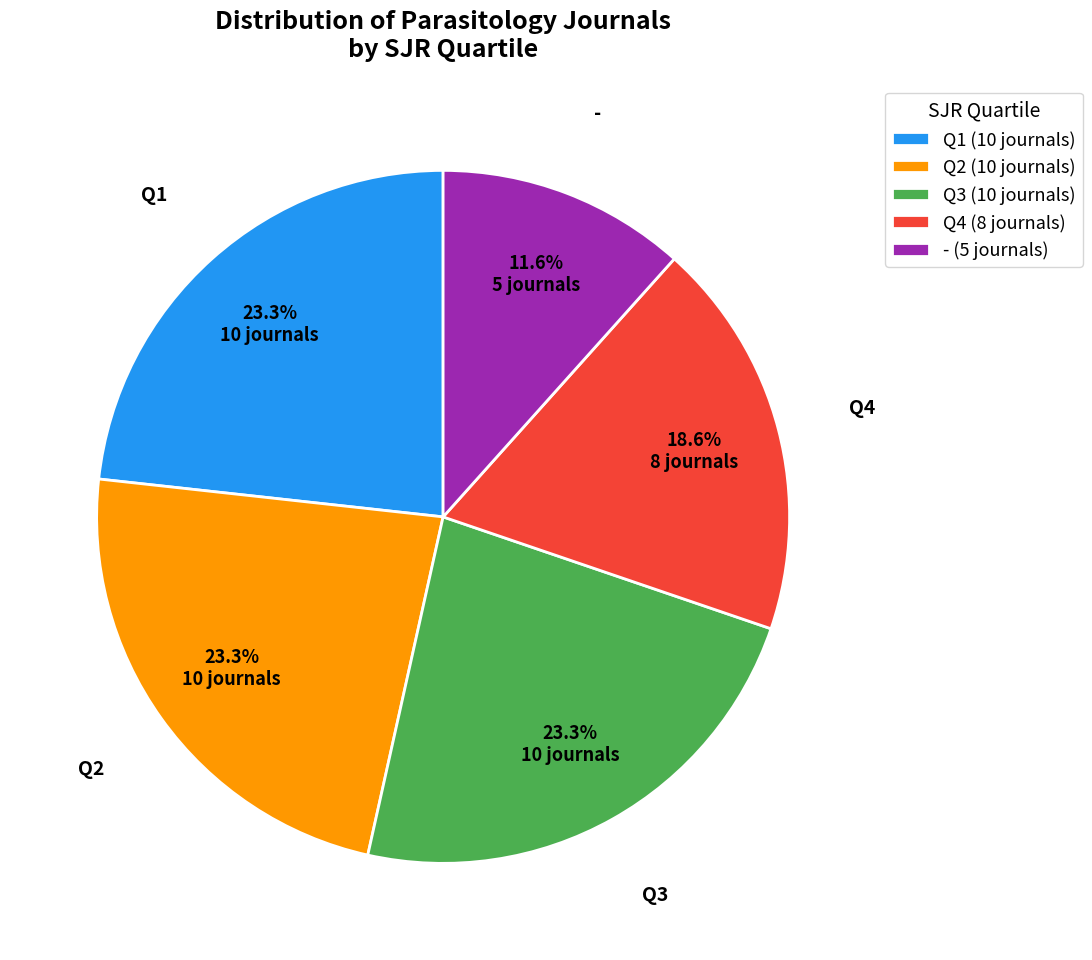

Is Q4 the majority of the pie?

No